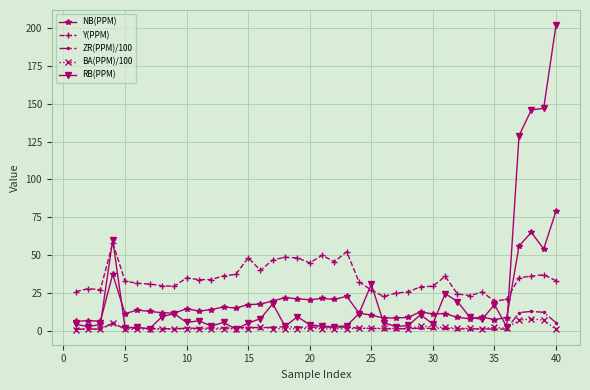

True or false: NB(PPM) and RB(PPM) cross at least once.

True